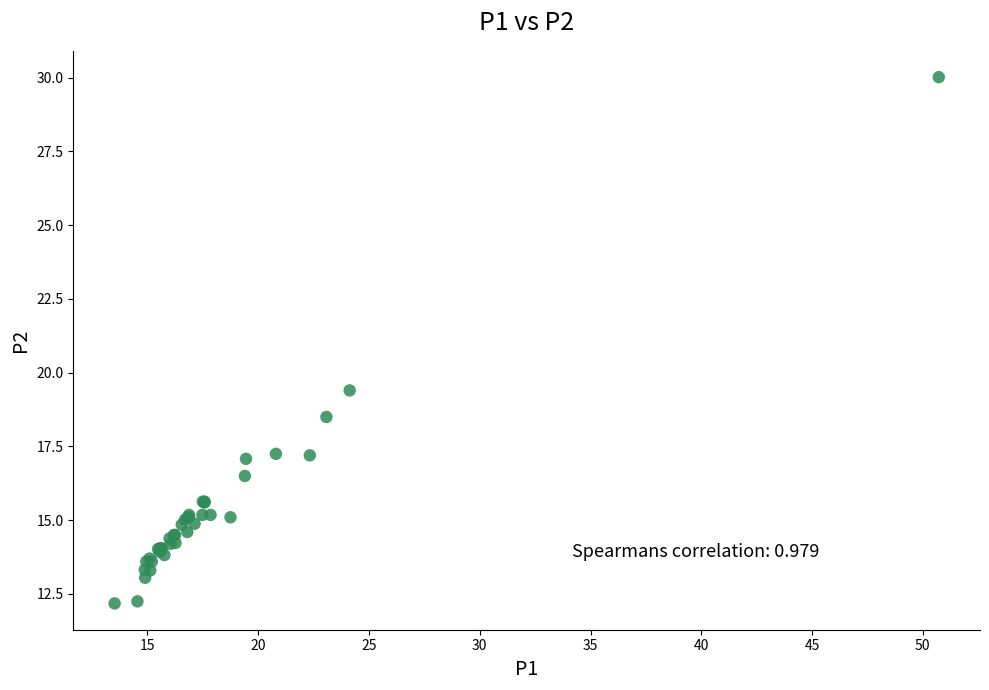

What Y value in the scatter plot is closest to 21?

19.4